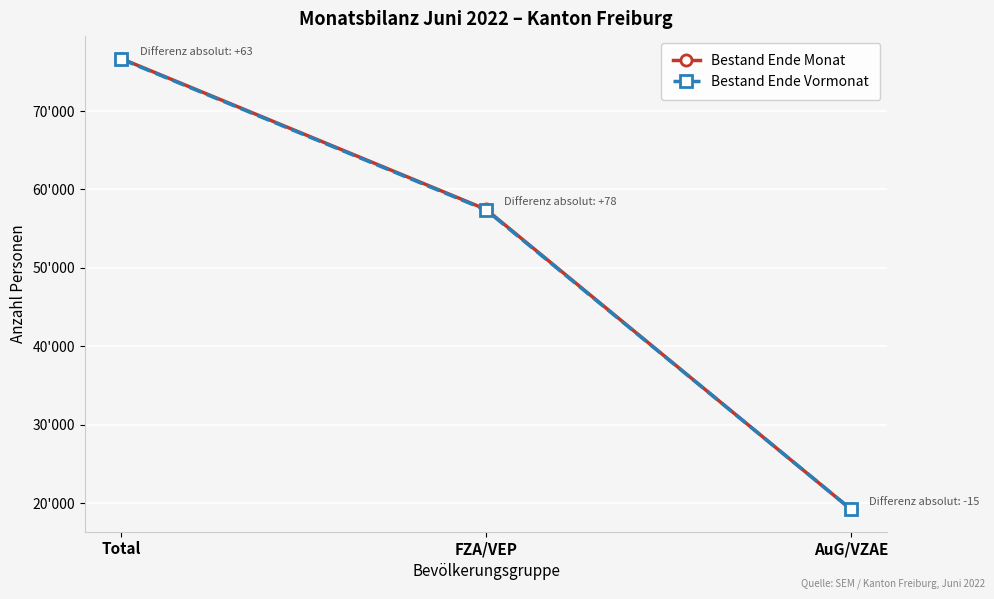

List the labels in order of Bestand Ende Vormonat value, largest first.

Total, FZA/VEP, AuG/VZAE